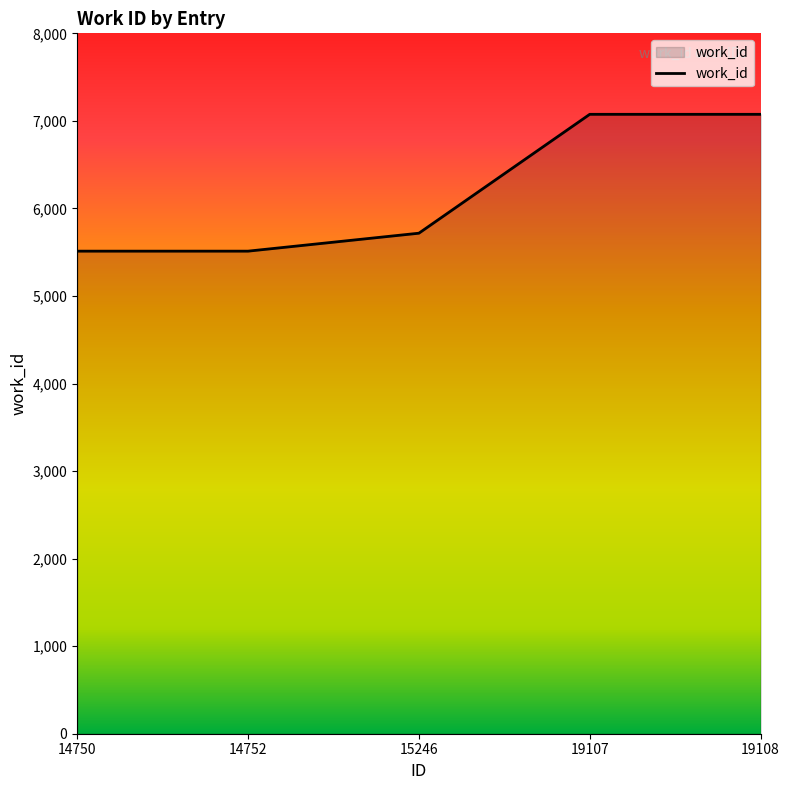

Approximately how many times larger is the value at 14752 compared to 14750?

1.0